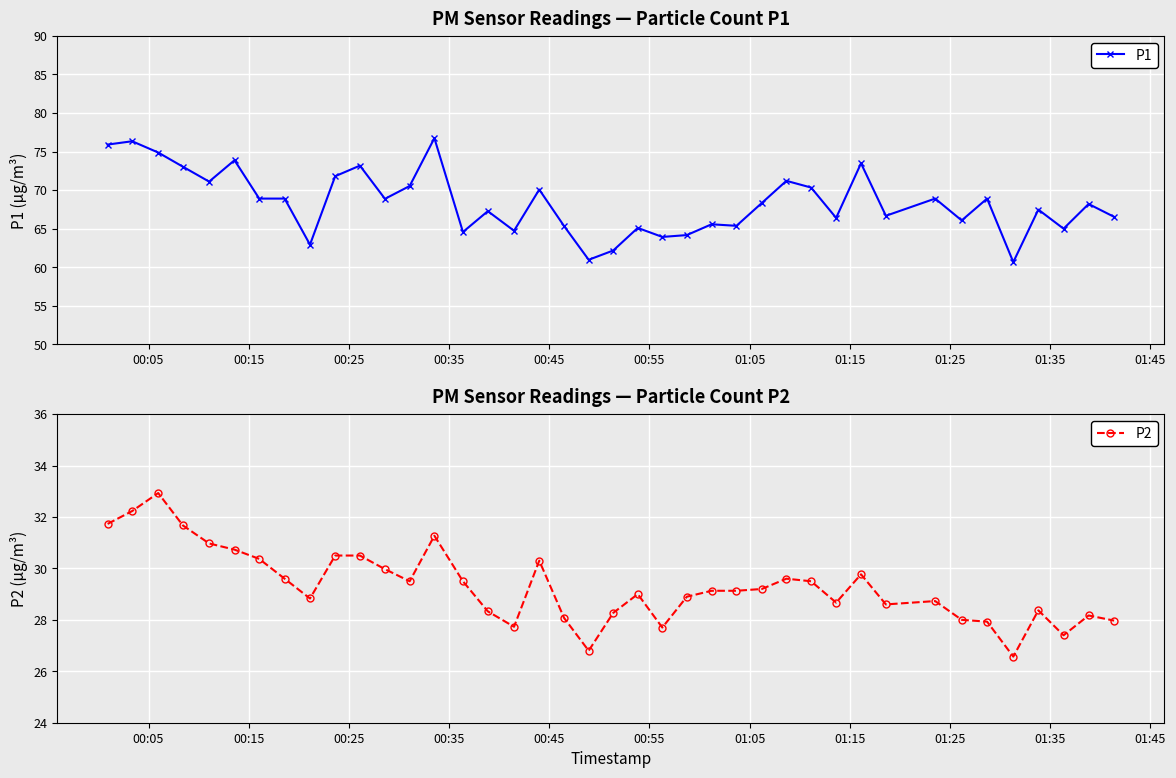

What is the minimum value for P1?

60.7